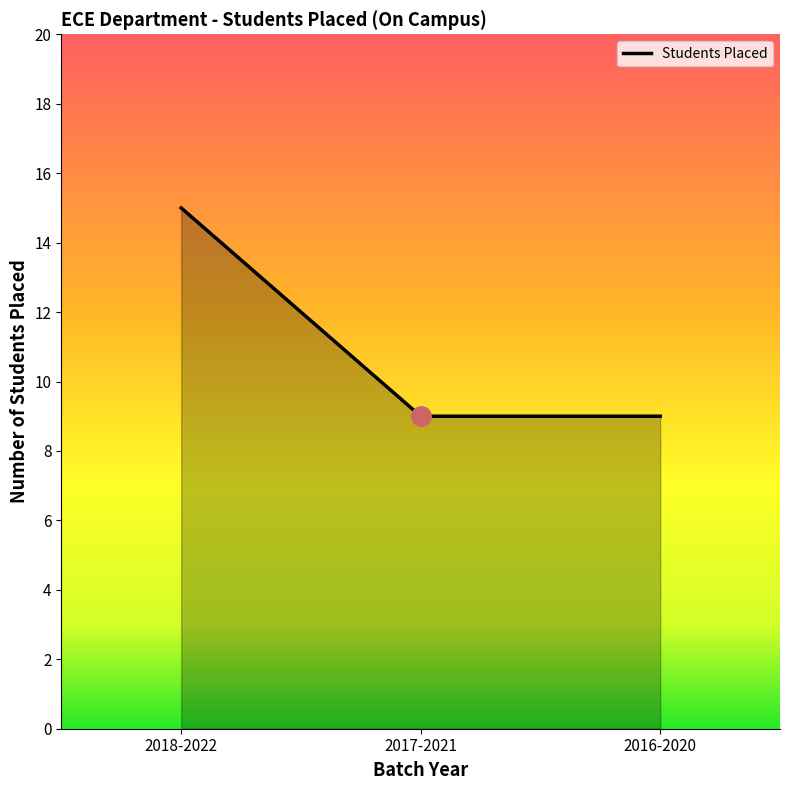

Does the chart have visible grid lines?

No